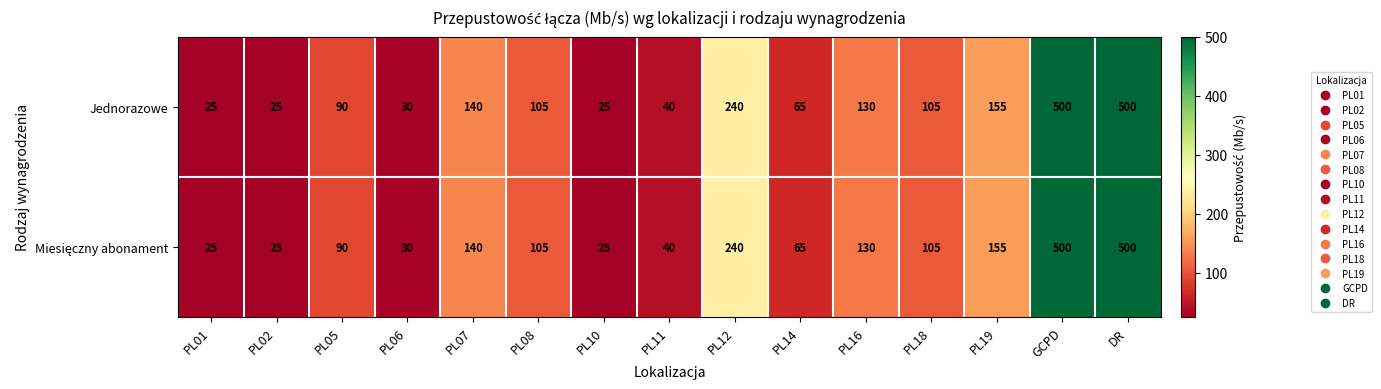

How many series are shown in this chart?

2